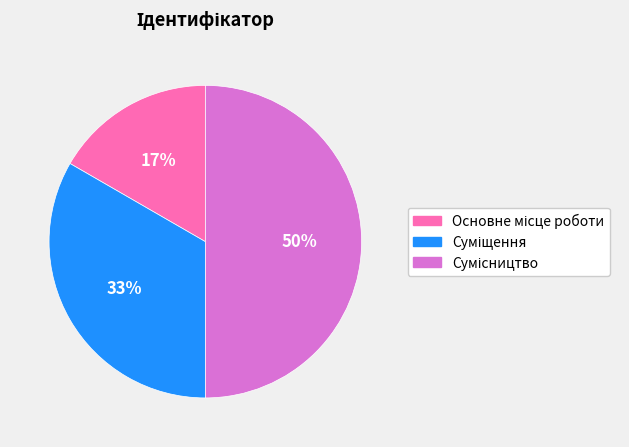

To the nearest percent, what is the average slice percentage?

33%